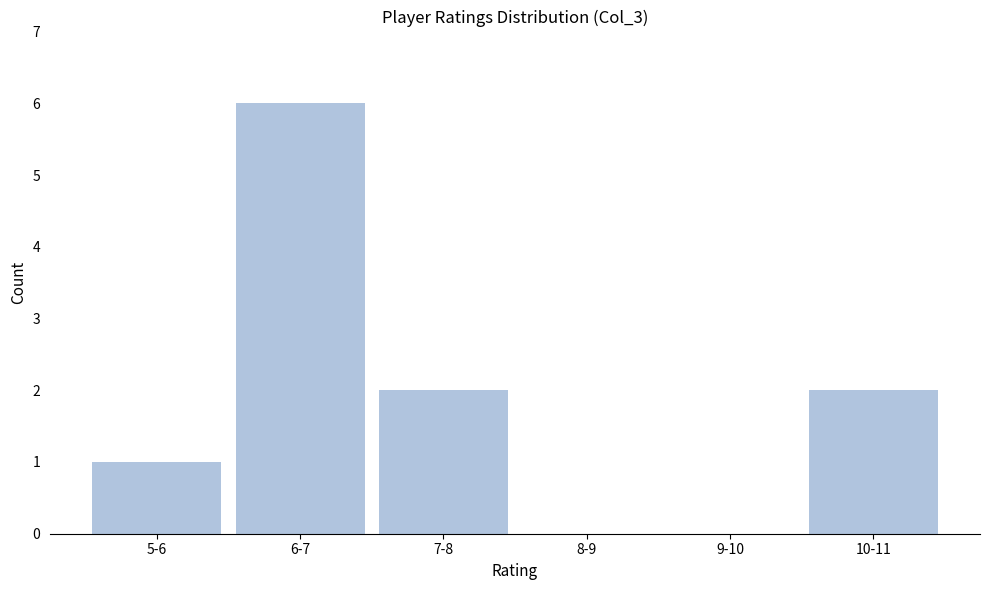

Reading left to right, what are all the values shown in this chart?

5-6=1	6-7=6	7-8=2	8-9=0	9-10=0	10-11=2